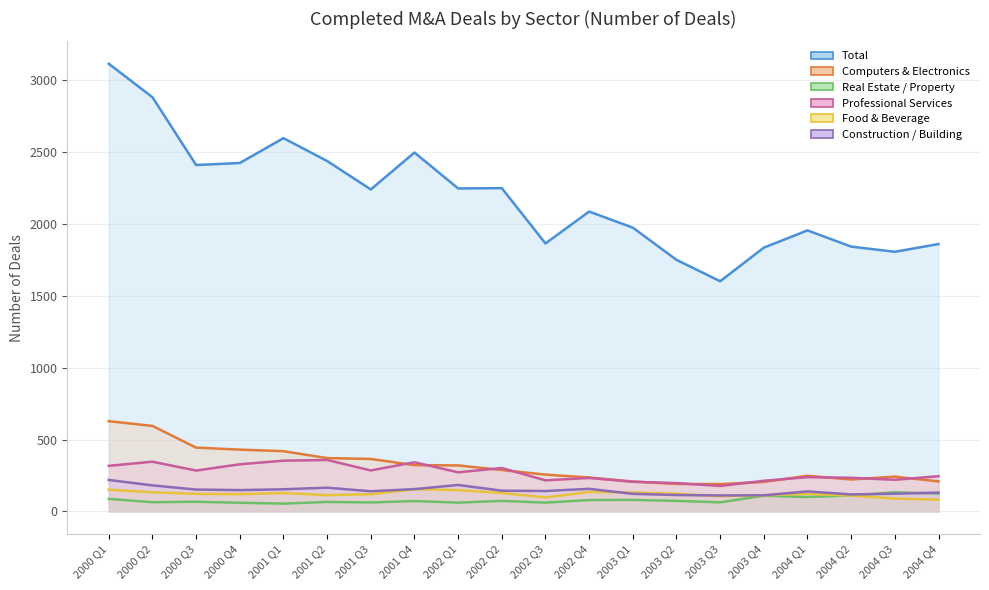

What is the value of the Construction / Building point at the 9th from the left?

184